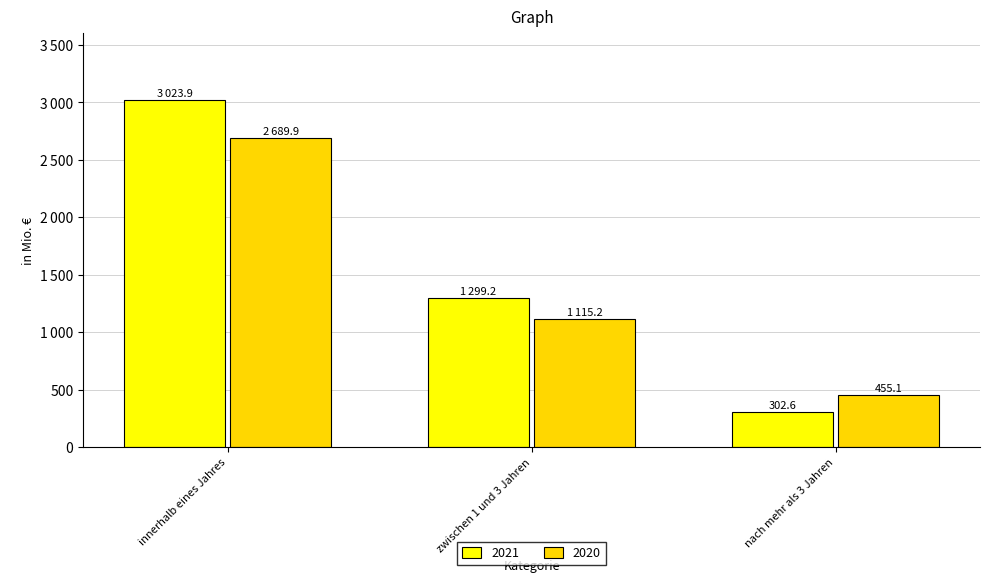

Are the bars horizontal?

No